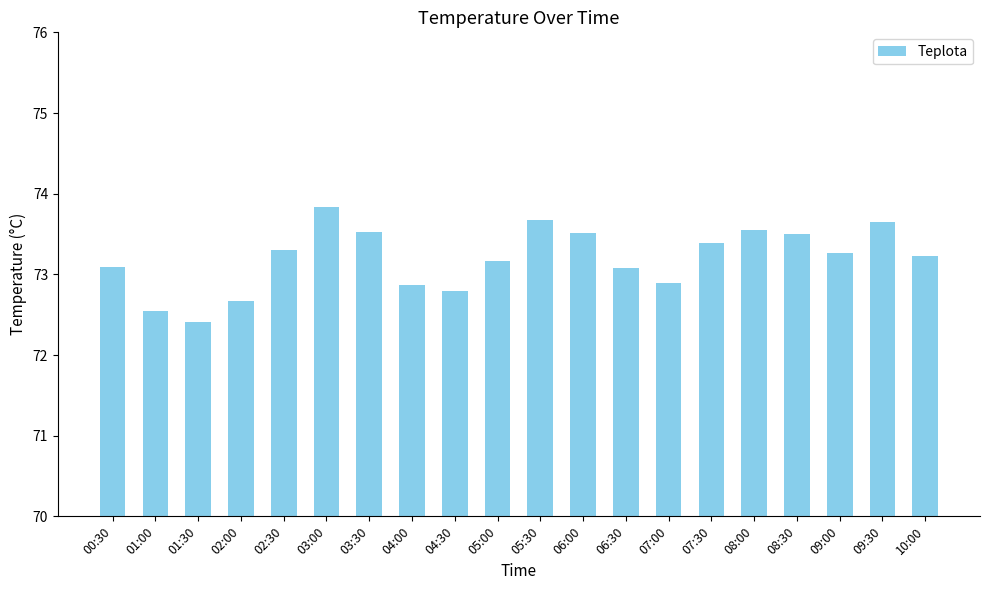

How many data points are less than 73?

6